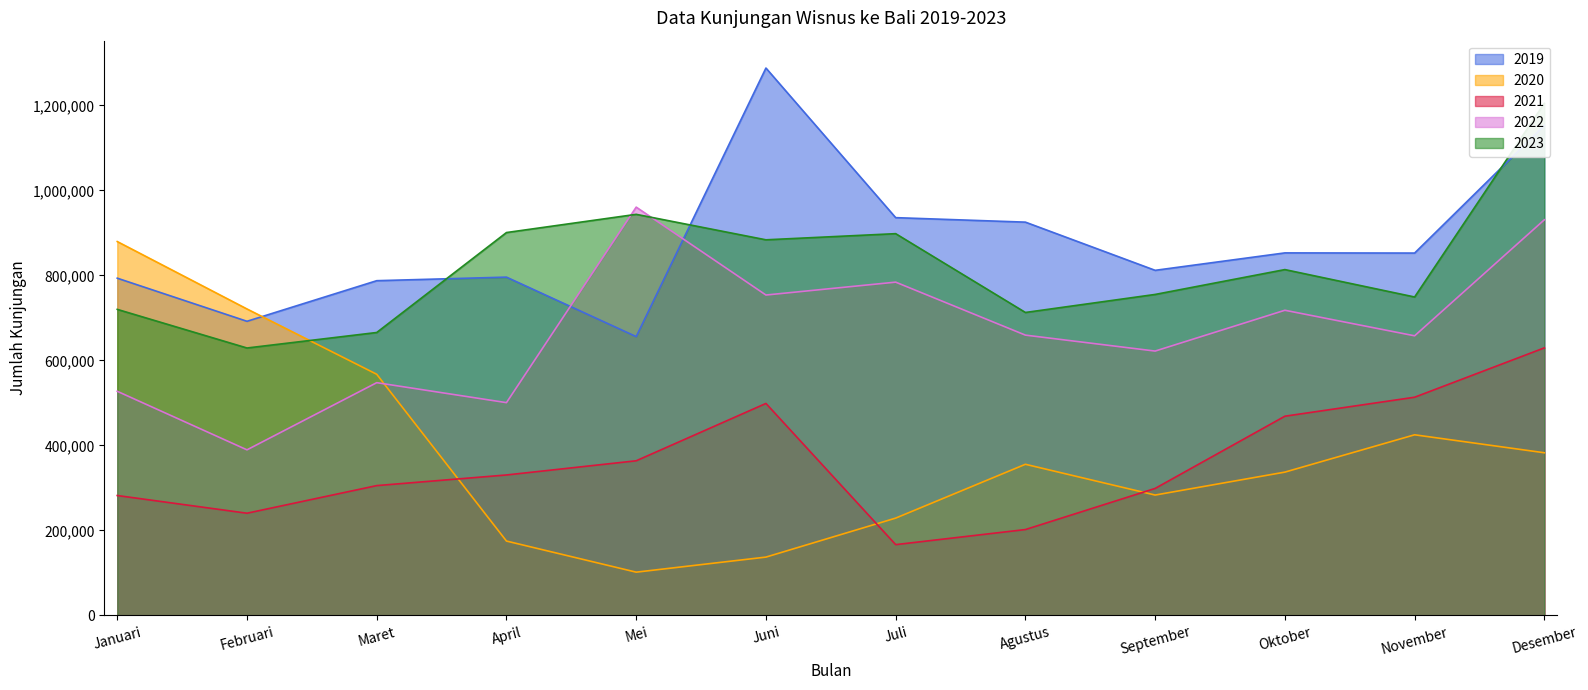

What are all the series names shown in the legend?

2019, 2020, 2021, 2022, 2023